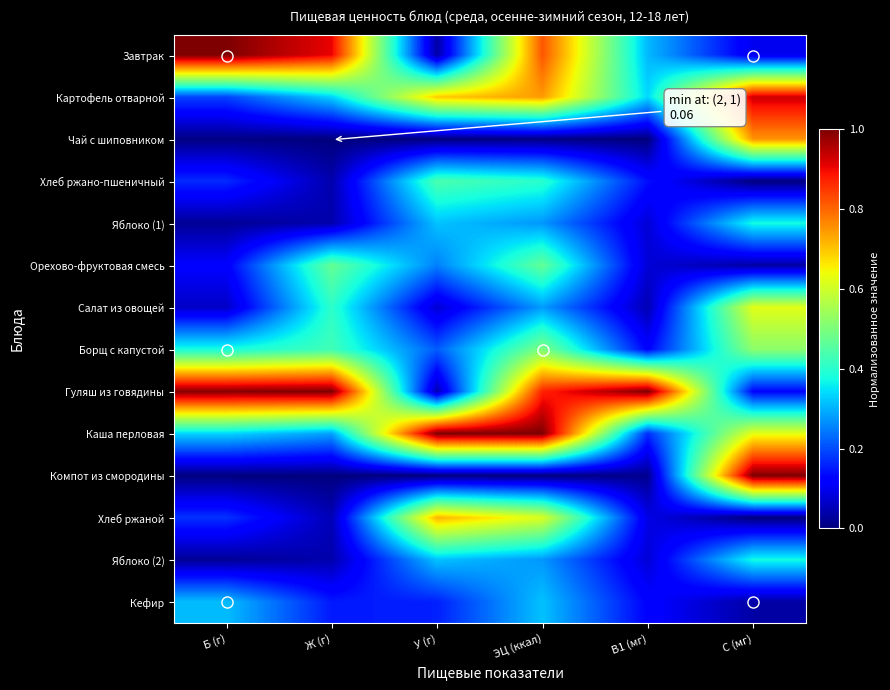

At ЭЦ (ккал), list the series in order from largest to smallest.

Каша перловая, Гуляш из говядины, Завтрак, Картофель отварной, Хлеб ржаной, Борщ с капустой, Орехово-фруктовая смесь, Хлеб ржано-пшеничный, Кефир, Салат из овощей, Яблоко (1), Яблоко (2), Чай с шиповником, Компот из смородины